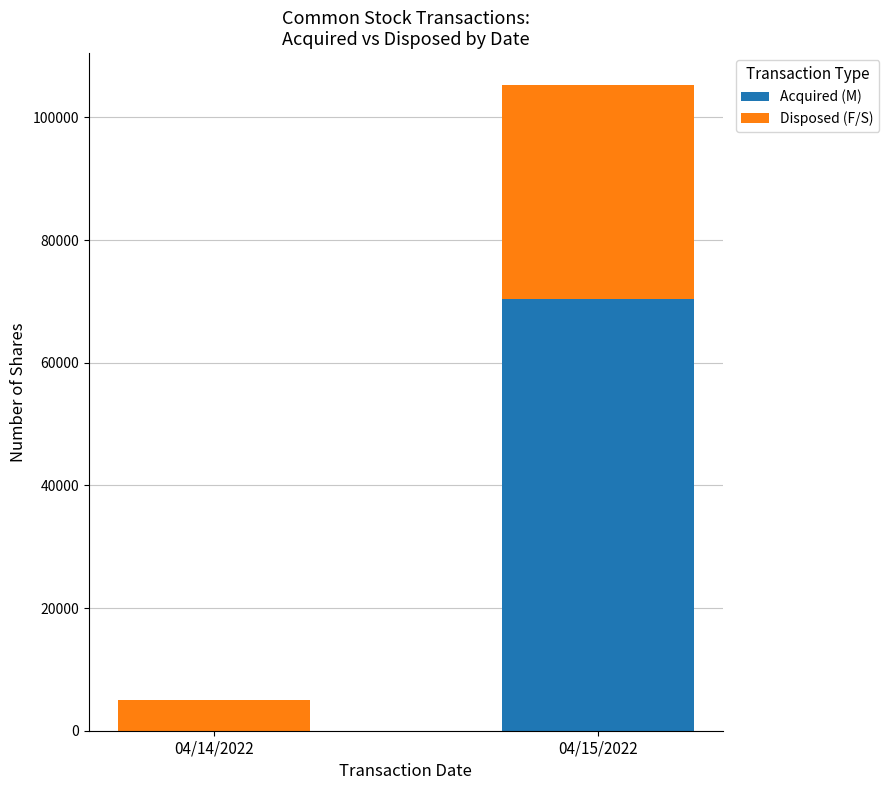

The value of Acquired (M) at 04/14/2022 is 0. True or false?

True